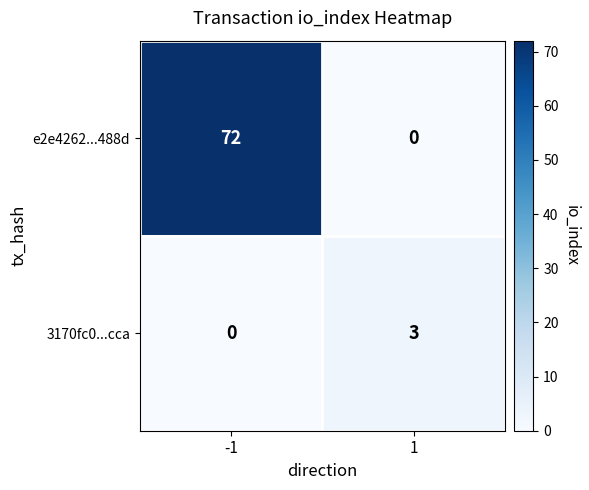

True or false: e2e4262...488d has a value of 18 at -1.

False